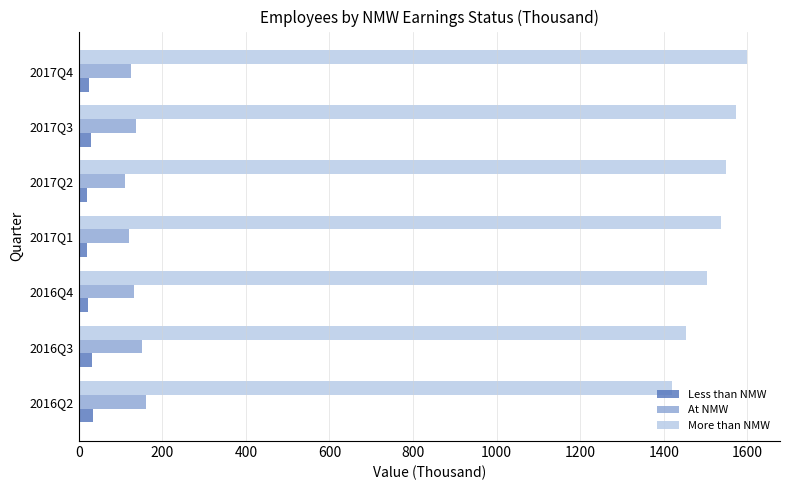

Which series has the largest range (max minus min)?

More than NMW